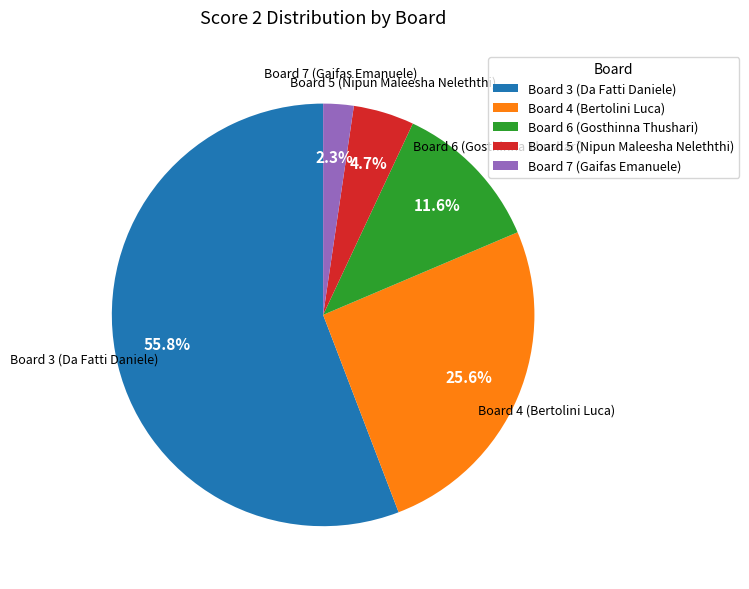

To the nearest percent, what is the difference between the Board 3 (Da Fatti Daniele) and Board 7 (Gaifas Emanuele) slice percentages?

53%